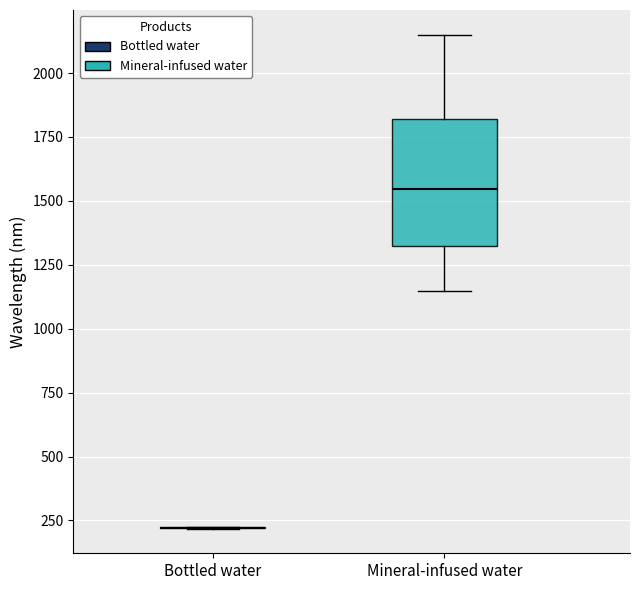

Where is the upper edge of the box for Mineral-infused water on the y-axis? The values are not printed on the chart, so give them approximately, as read against the axis.

1800